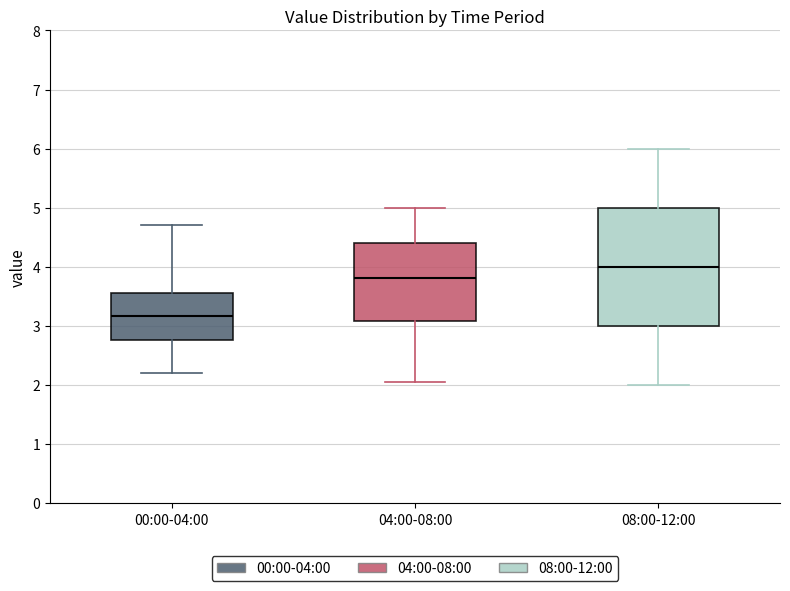

Reading left to right, read every box against the y-axis: the position of its median line, the range the box covers, and the ends of its whiskers. The values are not printed on the chart, so give them approximately, as read against the axis.

00:00-04:00: median 3.2, box 2.8 to 3.6, whiskers 2.2 to 4.7
04:00-08:00: median 3.8, box 3.1 to 4.4, whiskers 2.1 to 5.0
08:00-12:00: median 4.0, box 3.0 to 5.0, whiskers 2.0 to 6.0